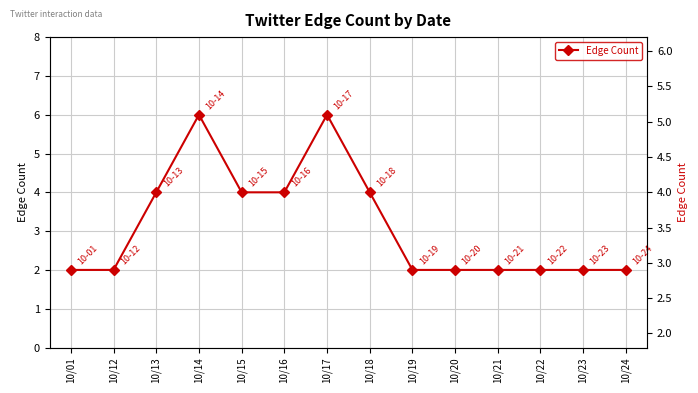

What is the value of the 11th point from the left?

2